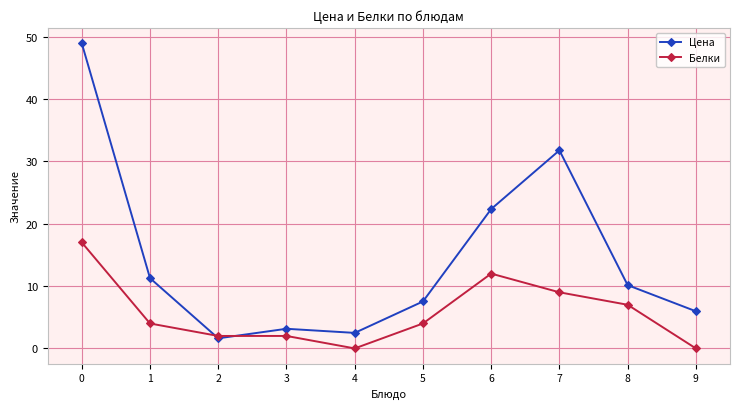

Where is Цена nearest to the value 25?

6